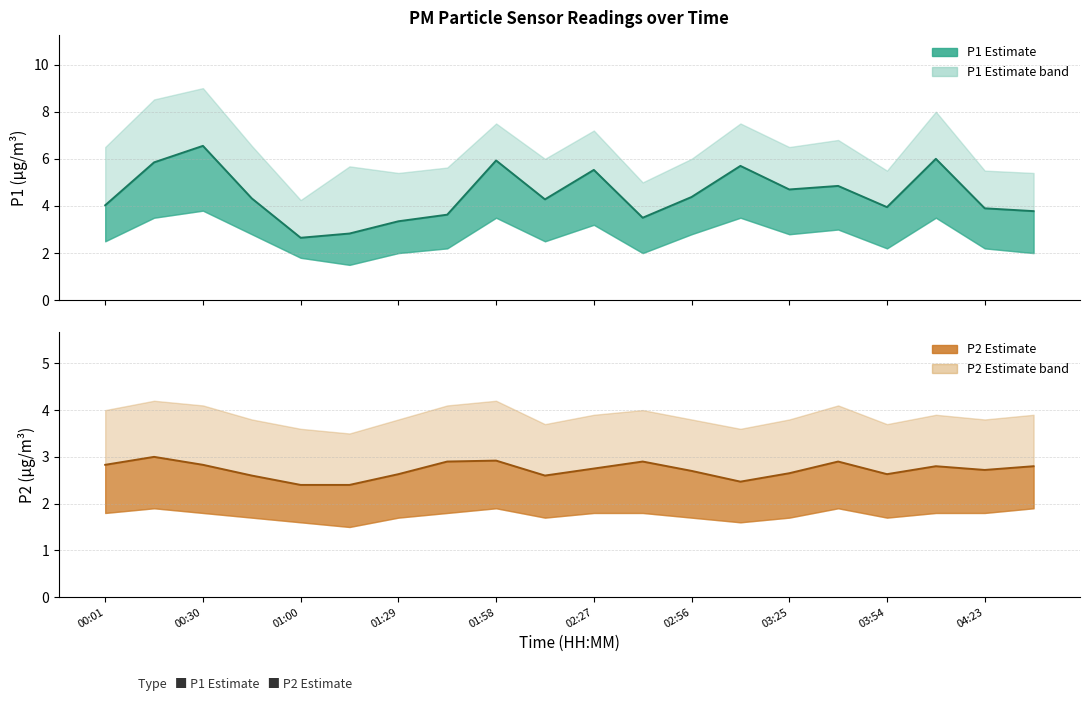

Which series has the largest total across all categories?

P1